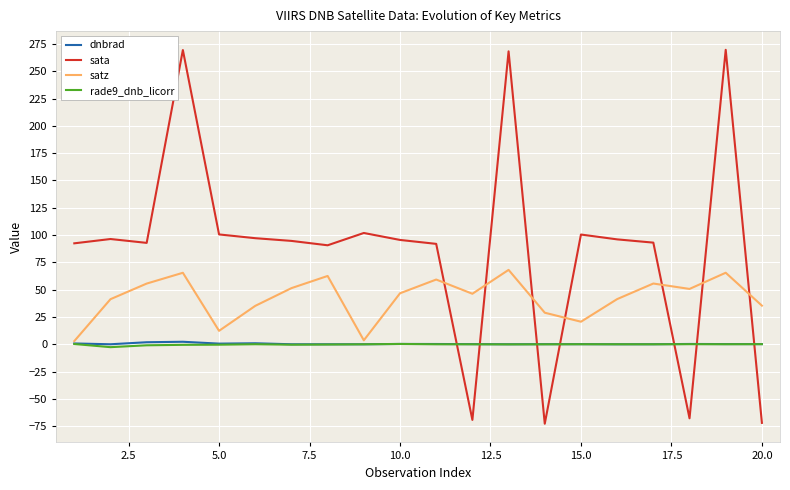

Which series has the widest spread of values?

sata